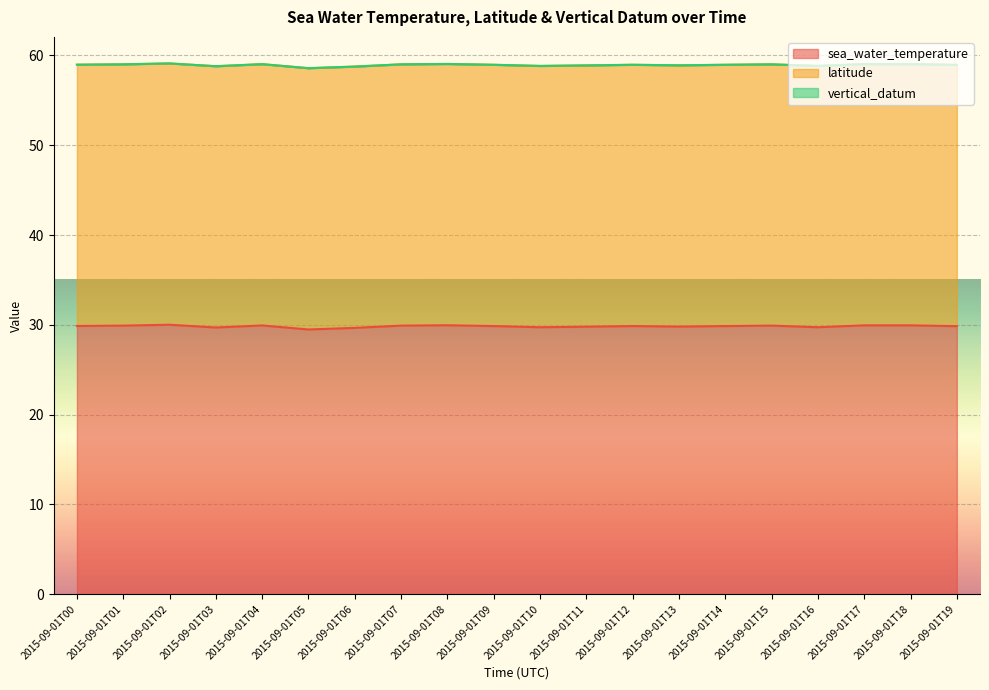

What is the total value across all series at 2015-09-01T04?

59.0